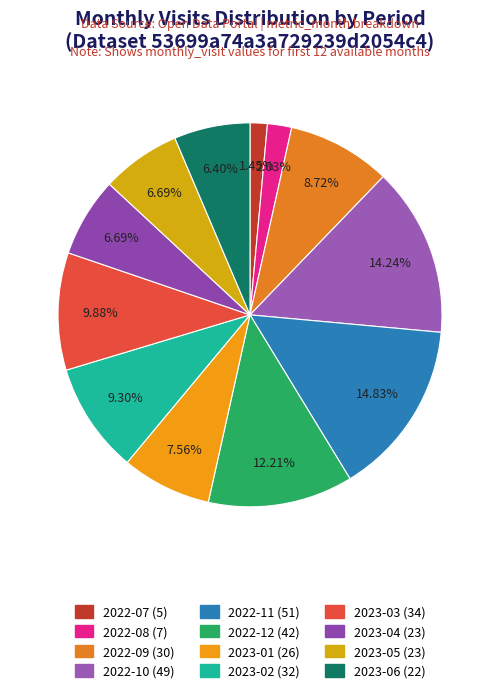

To the nearest percent, what percentage of the pie is 2023-02?

9%